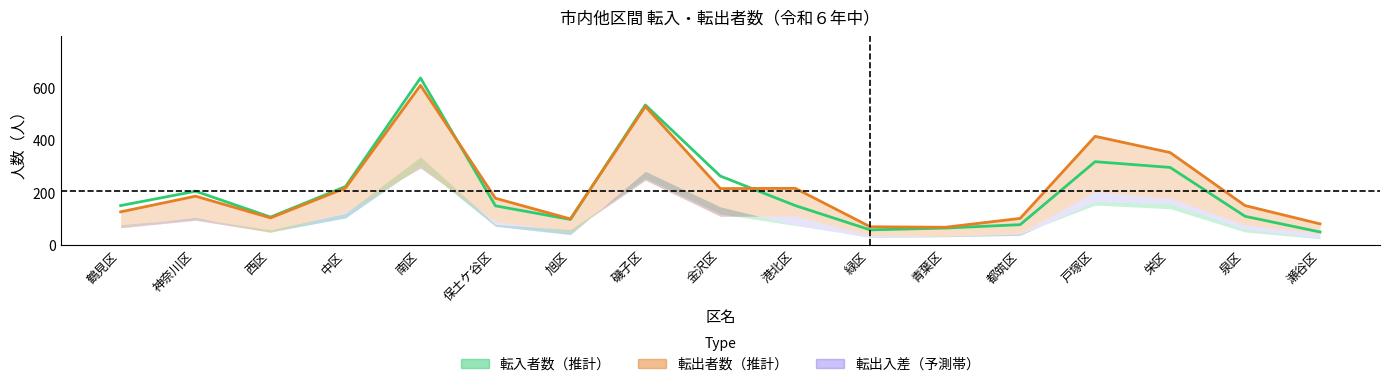

How many interior local valleys does the 転出者数(総数) series have?

4